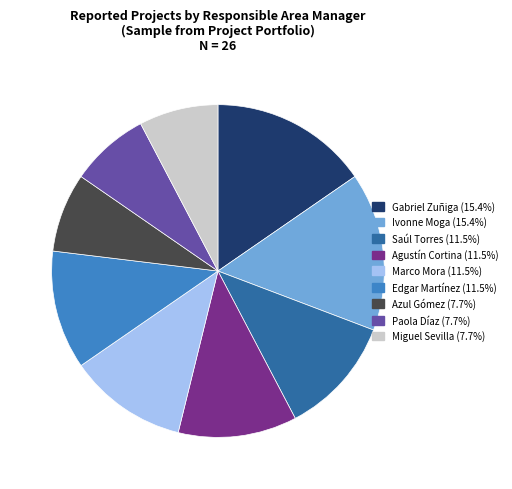

Does any single category account for the majority?

No